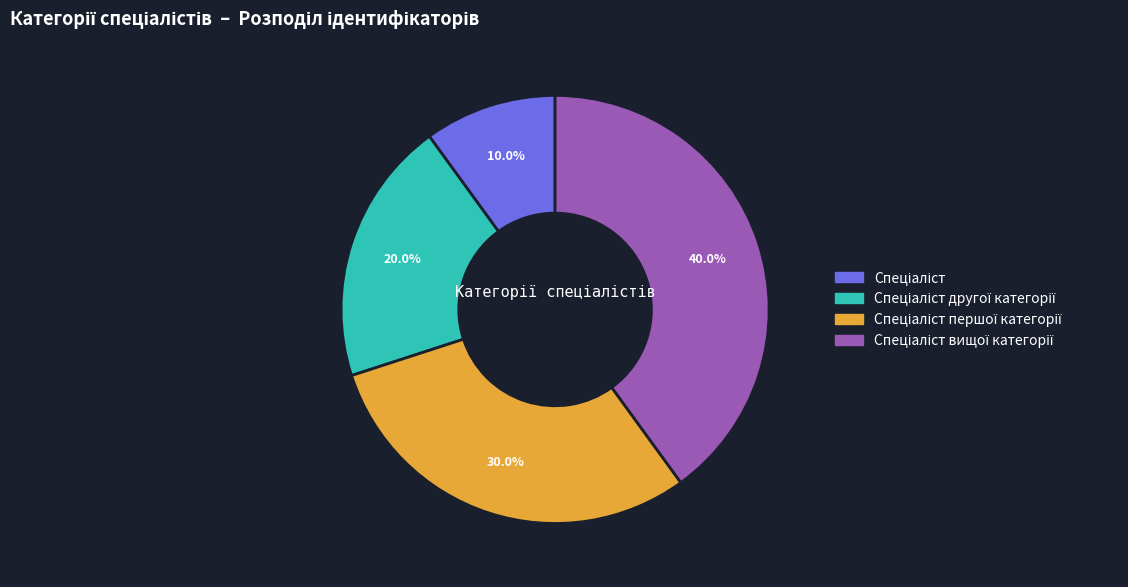

Does any single category account for the majority?

No